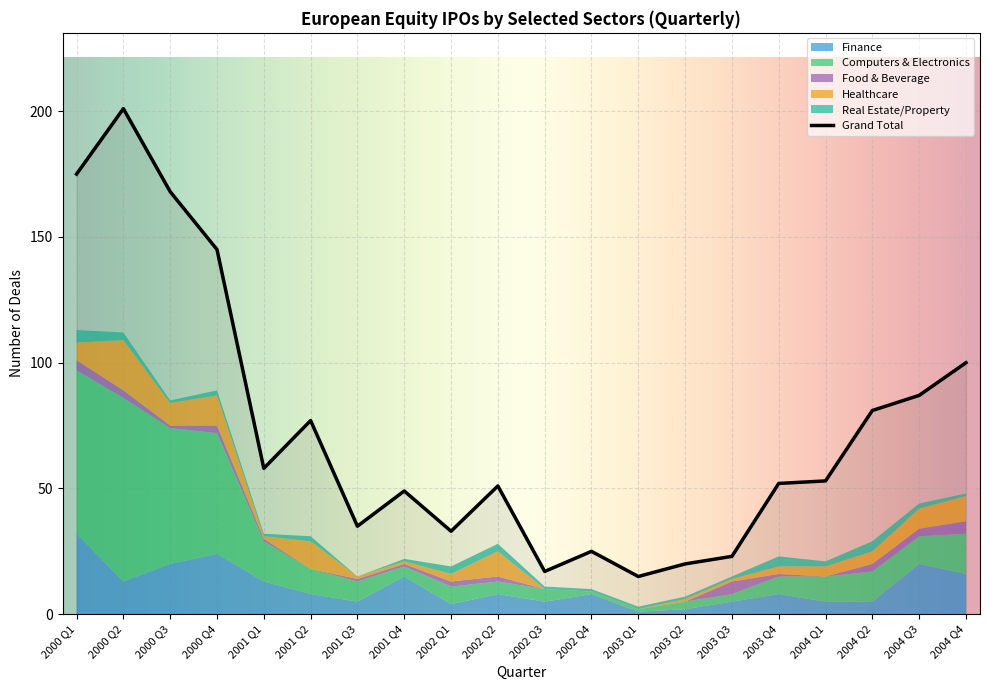

How many intersections are there between Finance and Healthcare?

6